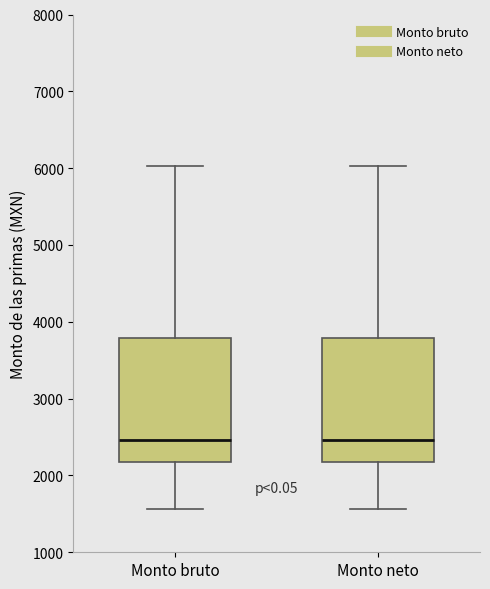

Reading left to right, transcribe this box plot: for each box, give where its median line is, the range the box spans, and where its two whiskers end, as read against the y-axis. The values are not printed on the chart, so give them approximately, as read against the axis.

Monto bruto: median 2500, box 2200 to 3800, whiskers 1600 to 6000
Monto neto: median 2500, box 2200 to 3800, whiskers 1600 to 6000